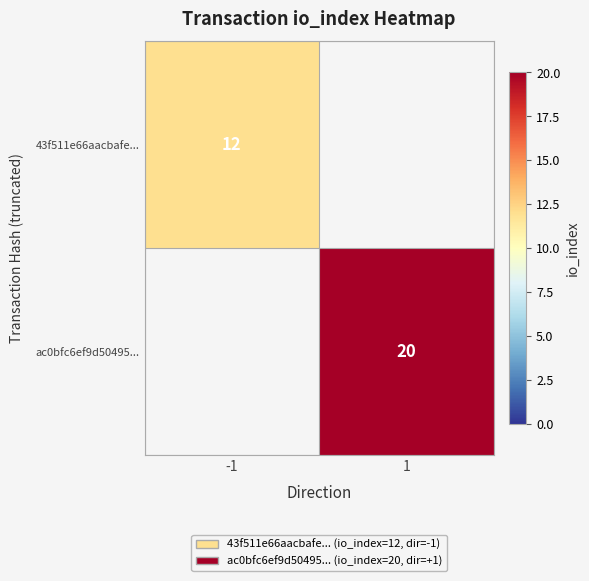

Is it true that 43f511e66aacbafe... equals 12 at -1?

True